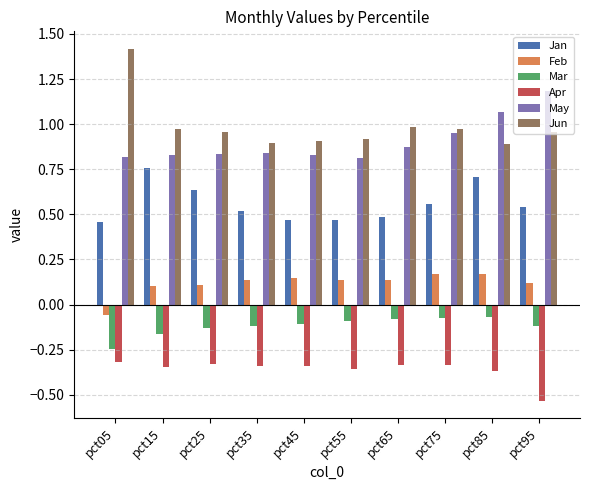

What is the sum of the Apr values at pct65 and pct15?

-0.7